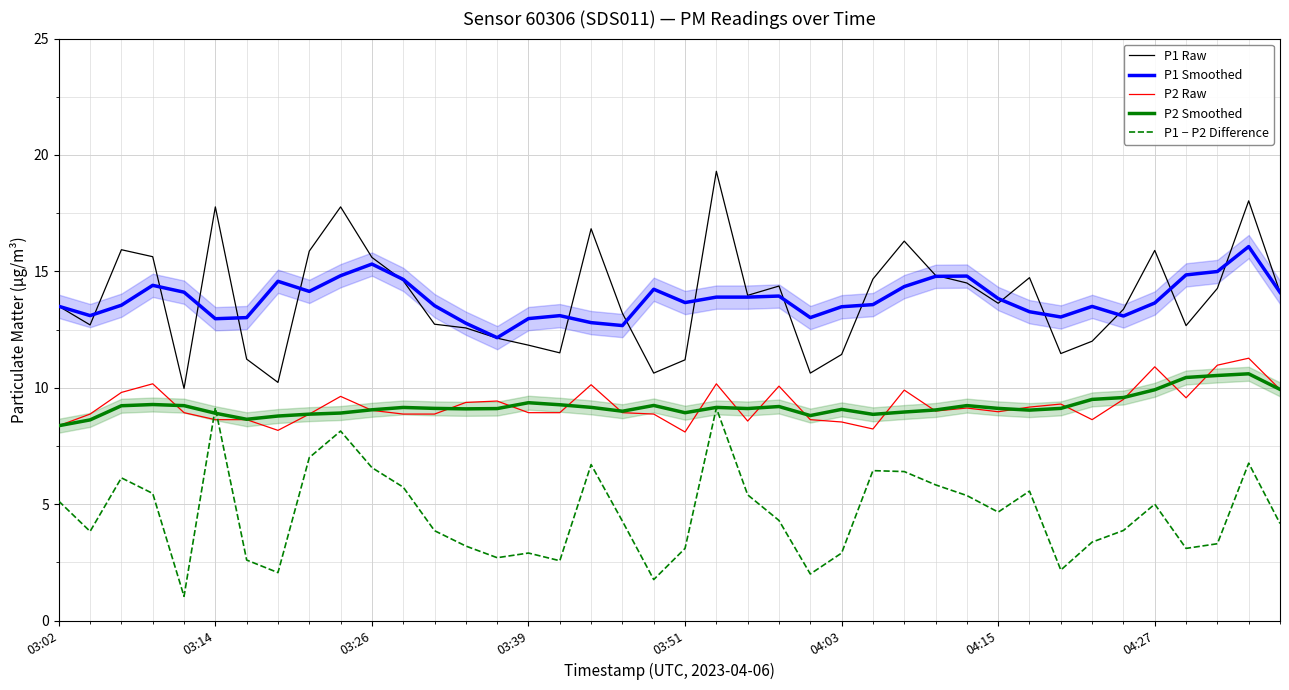

True or false: P2 Smoothed has a value of 2.6 at 33.

False